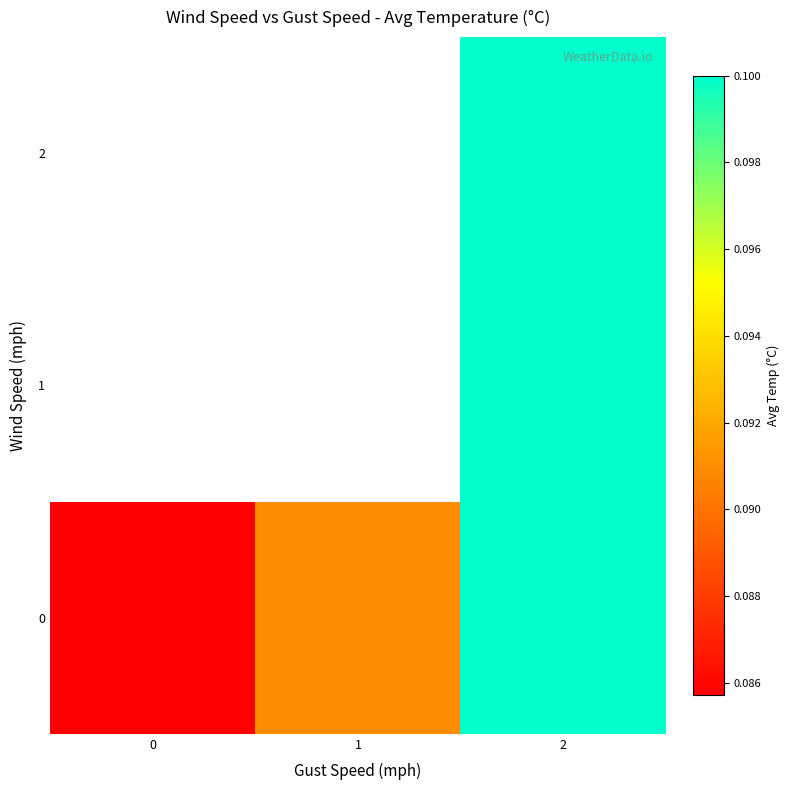

How many 0 values are between 0 and 1?

3